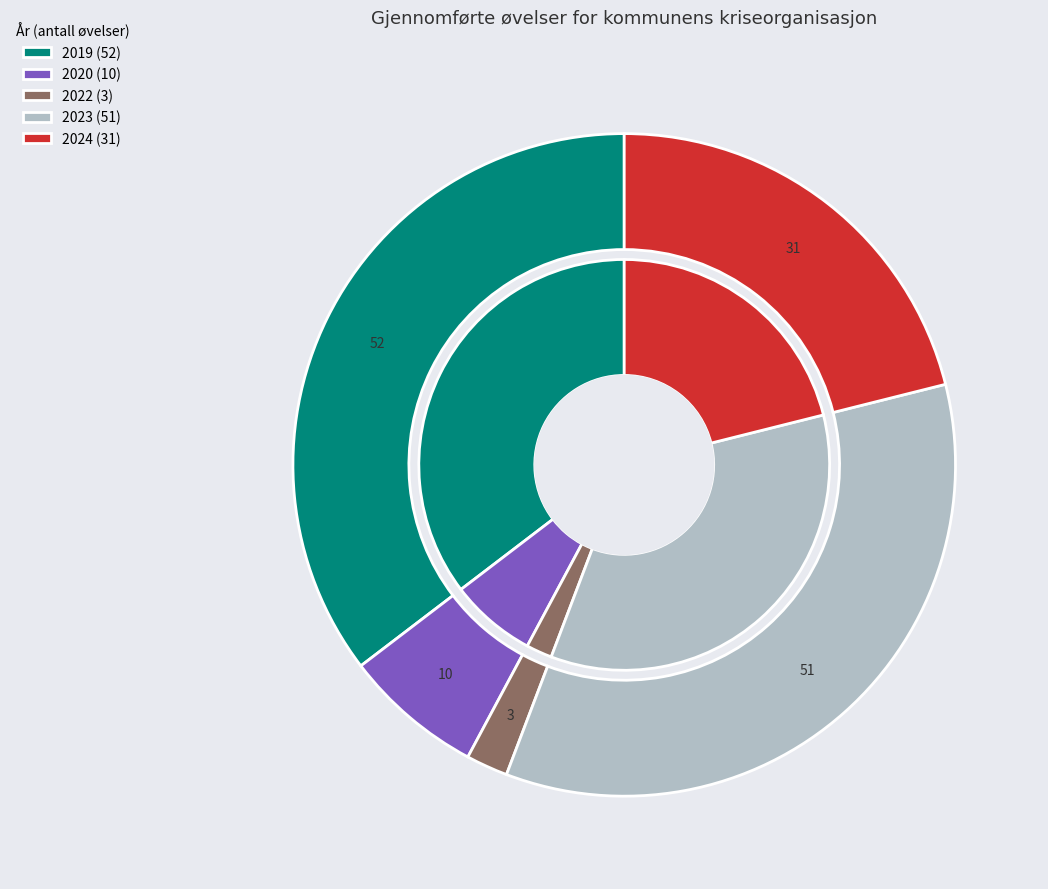

What percentage is the 2020 slice, to the nearest percent?

7%